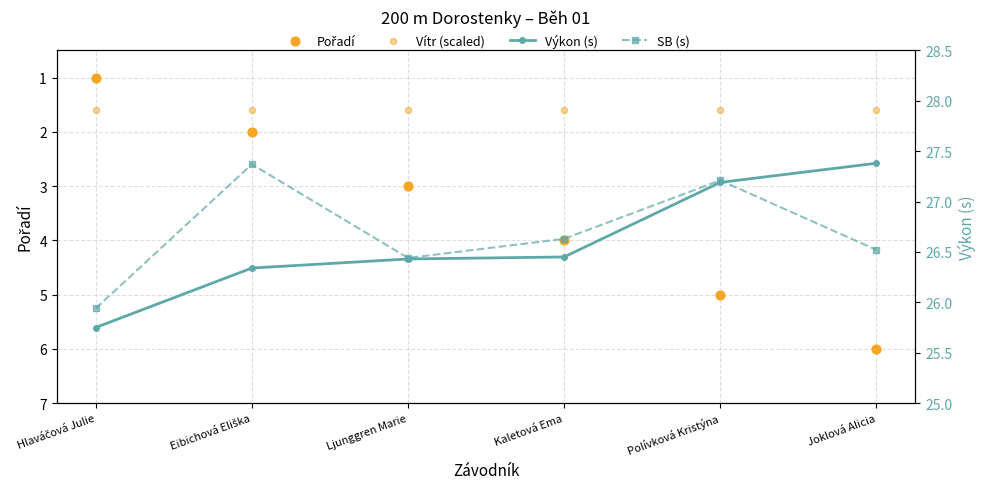

At which category is the sum across all series the highest?

Joklová Alicia